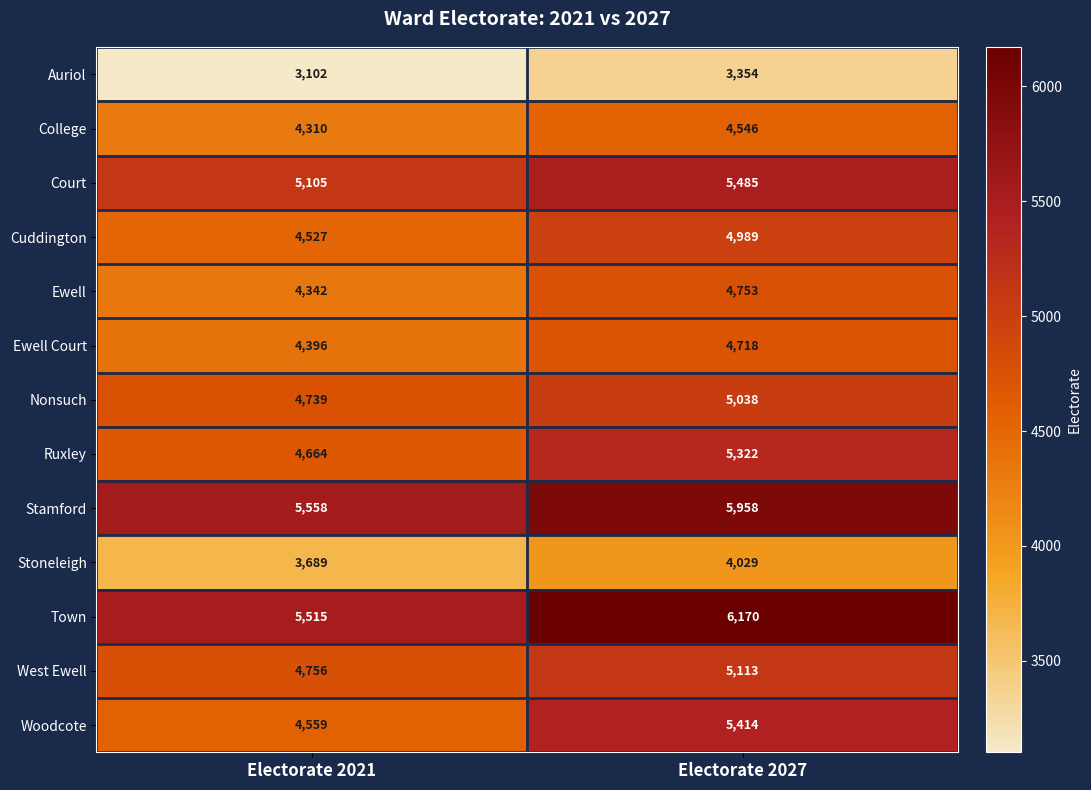

At how many categories does at least one series exceed 6021?

1